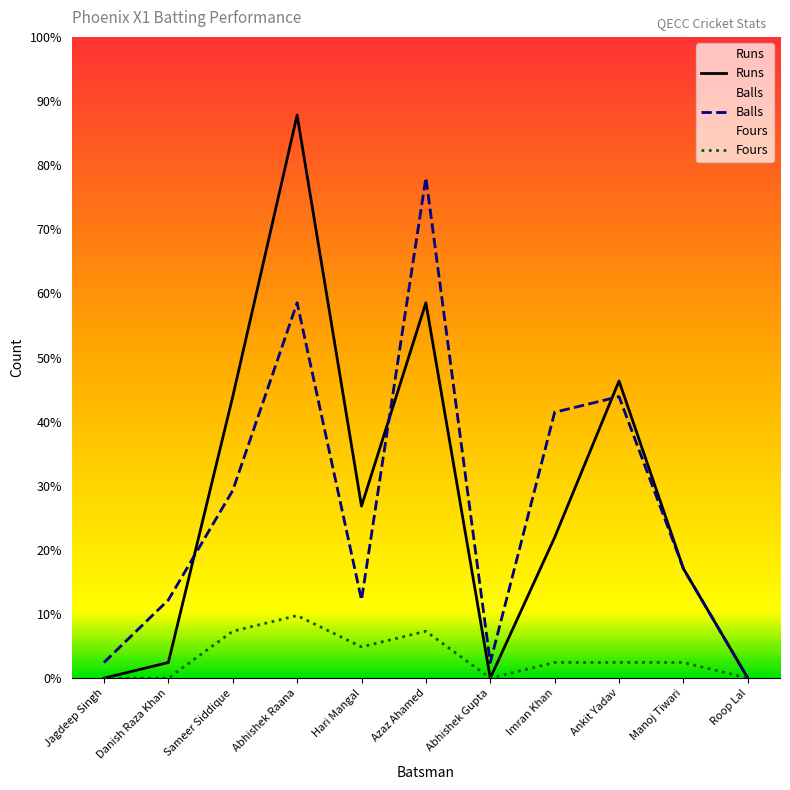

At Azaz Ahamed, list the series in order from largest to smallest.

Balls, Runs, Fours